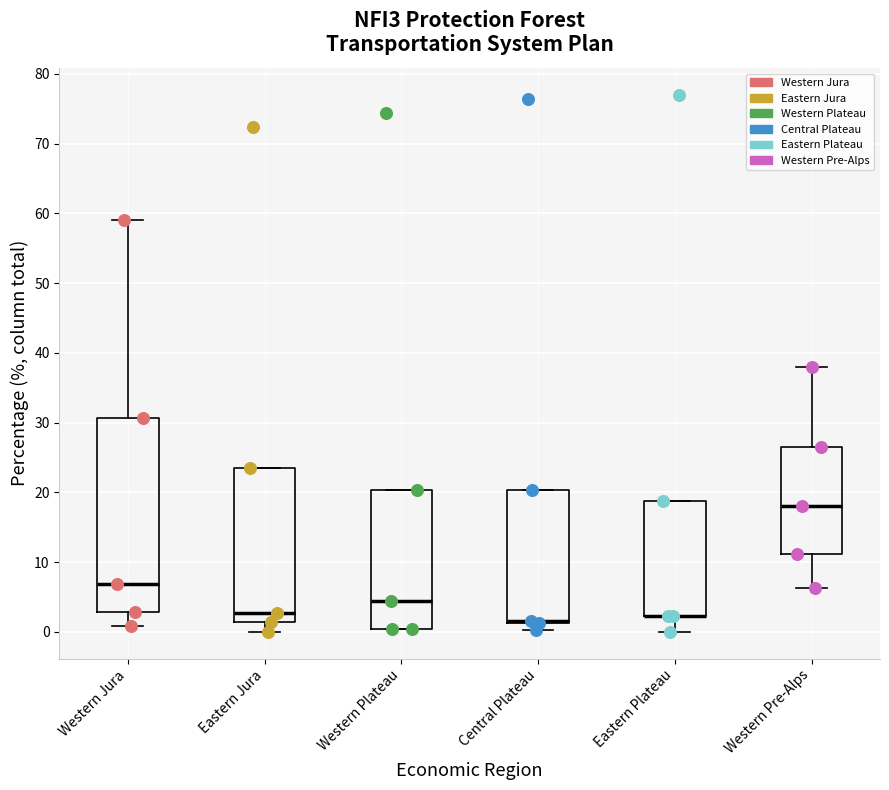

Reading left to right, transcribe this box plot: for each box, give where its median line is, the range the box spans, and where its two whiskers end, as read against the y-axis. The values are not printed on the chart, so give them approximately, as read against the axis.

Western Jura: median 7, box 3 to 31, whiskers 1 to 59
Eastern Jura: median 3, box 1 to 24, whiskers 0 to 24
Western Plateau: median 4, box 0 to 20, whiskers 0 to 20
Central Plateau: median 2 (drawn on the box's lower edge), box 1 to 20, whiskers 0 to 20
Eastern Plateau: median 2 (drawn on the box's lower edge), box 2 to 19, whiskers 0 to 19
Western Pre-Alps: median 18, box 11 to 27, whiskers 6 to 38